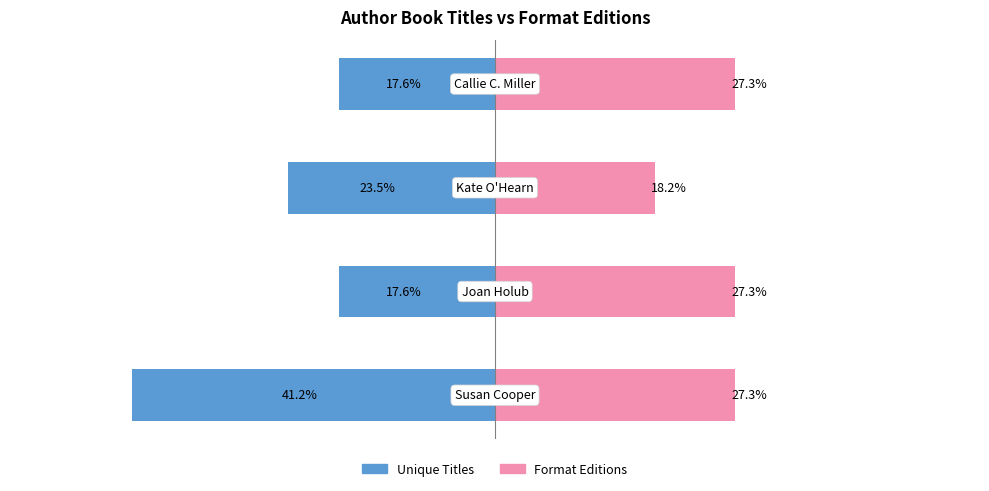

What is the sum of the Unique Titles values at 0 and 1?

-58.8